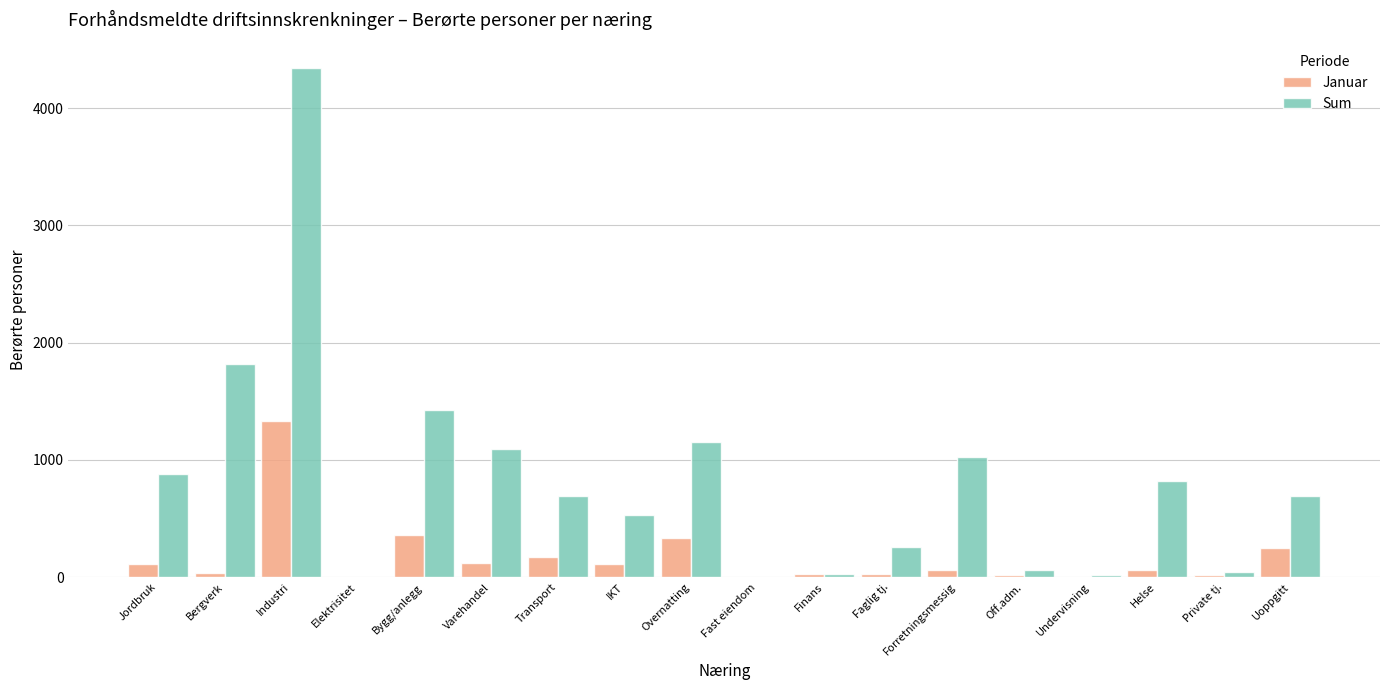

At which category is the sum across all series the highest?

Industri